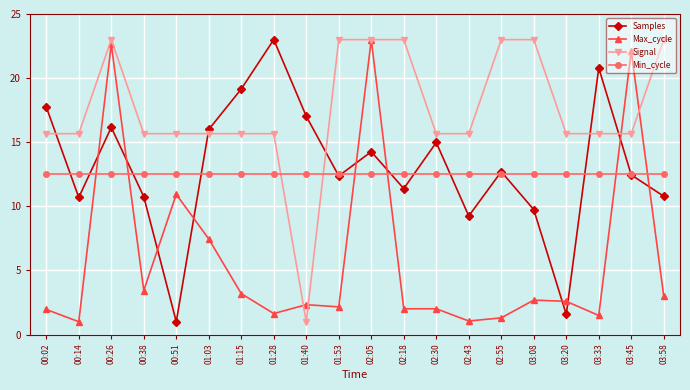

What is the value of the Min_cycle point at the 10th from the left?

12.5